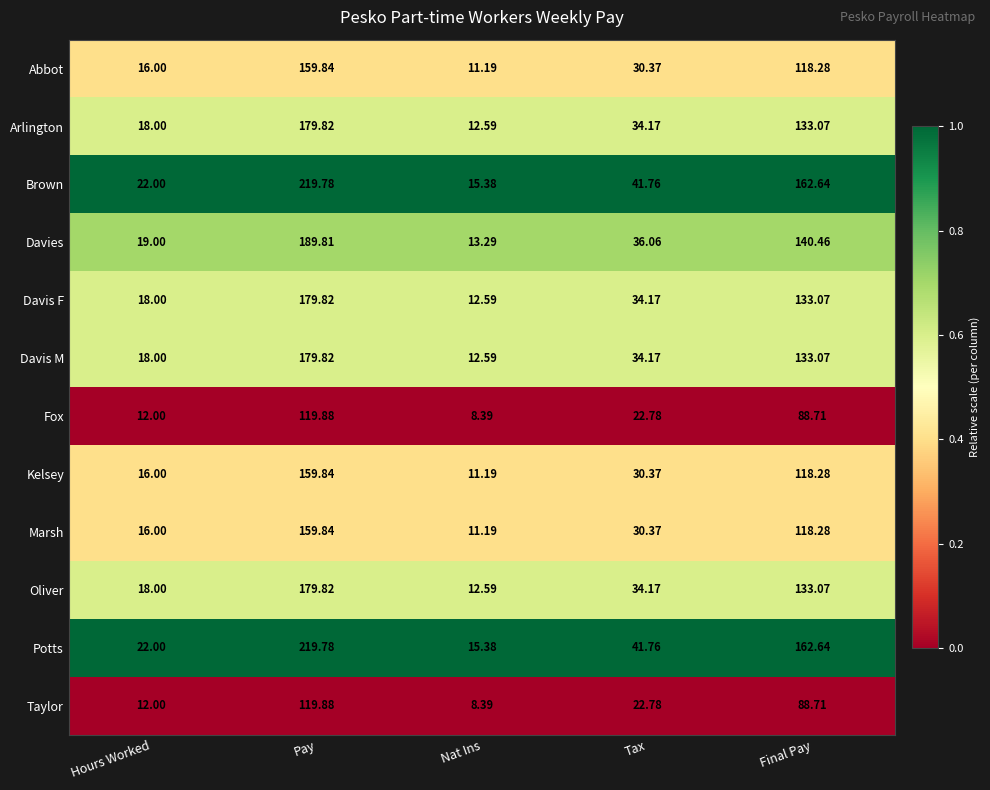

At which label does Oliver reach its peak?

Pay